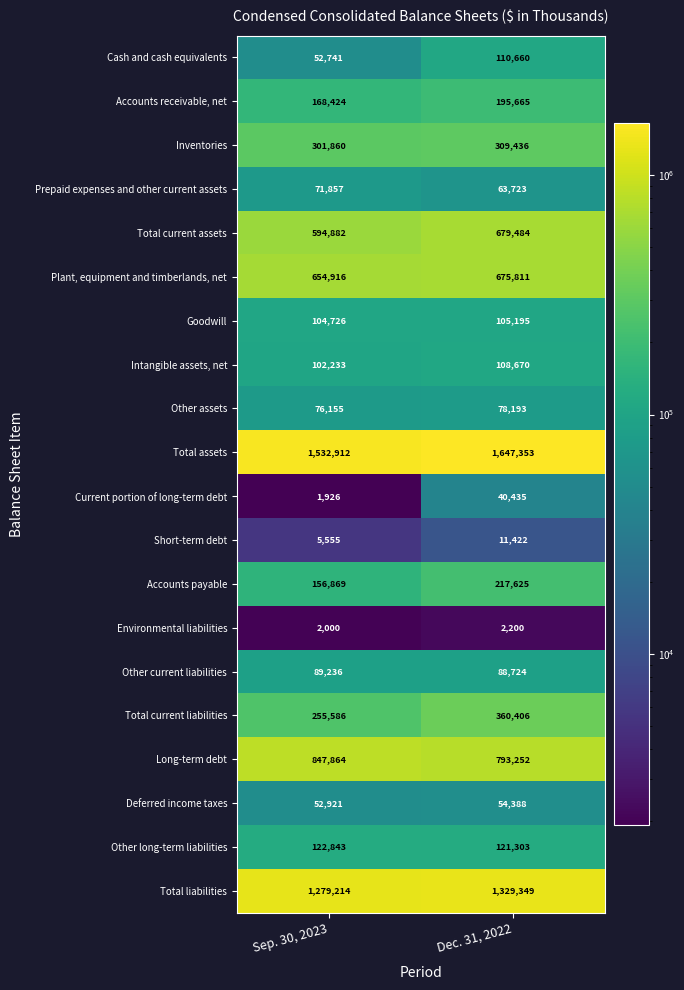

The value of Intangible assets, net at Sep. 30, 2023 is 102233. True or false?

True